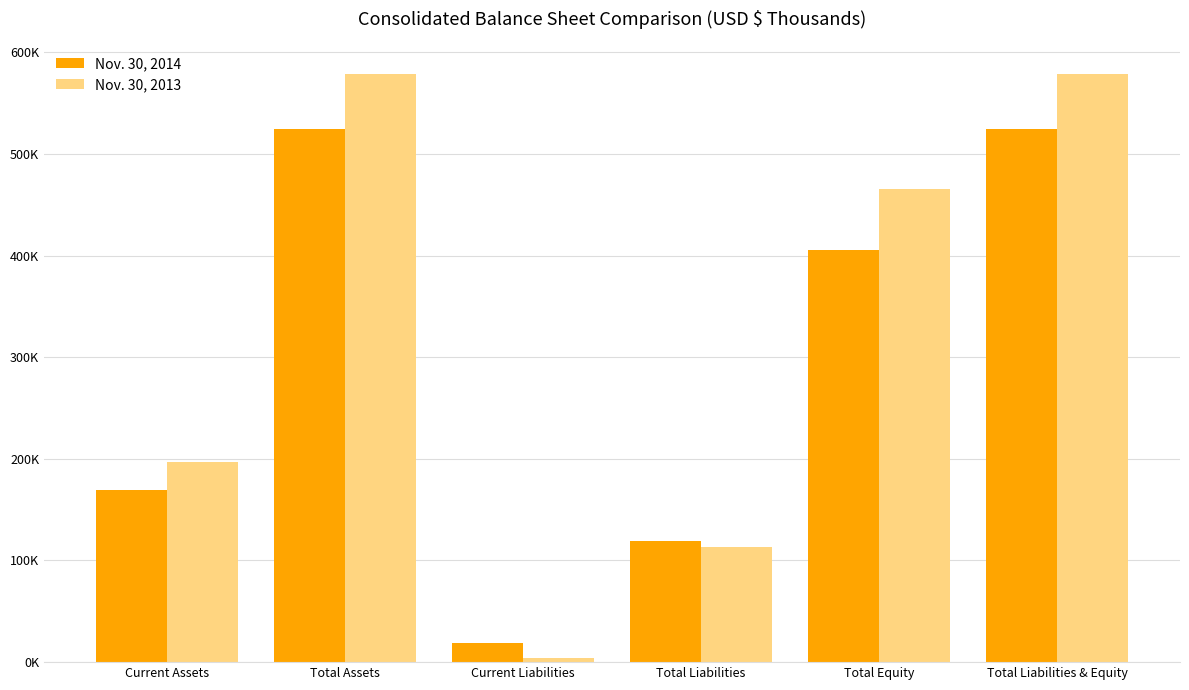

Rank the series at Total Liabilities & Equity from lowest to highest value.

Nov. 30, 2014, Nov. 30, 2013